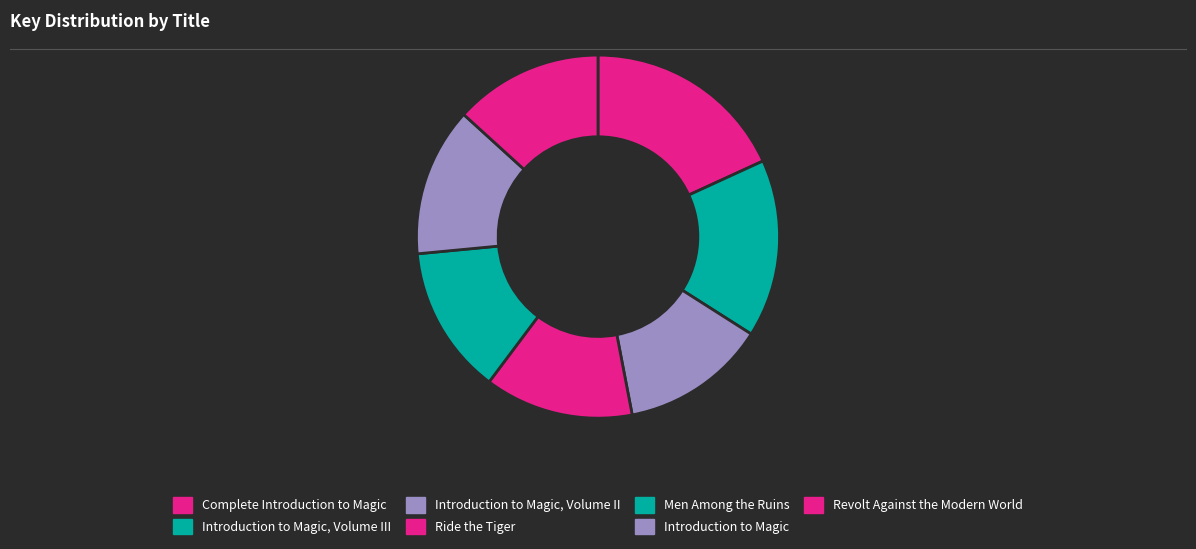

Which slice is the smallest?

Introduction to Magic, Volume II